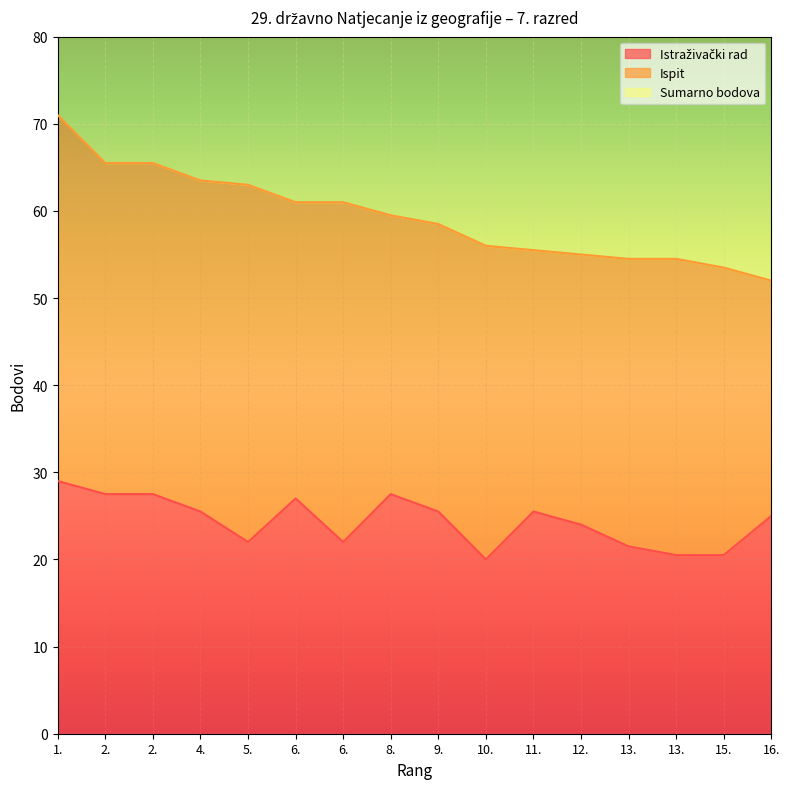

Which series changed the most between 1. and 4.?

Sumarno bodova